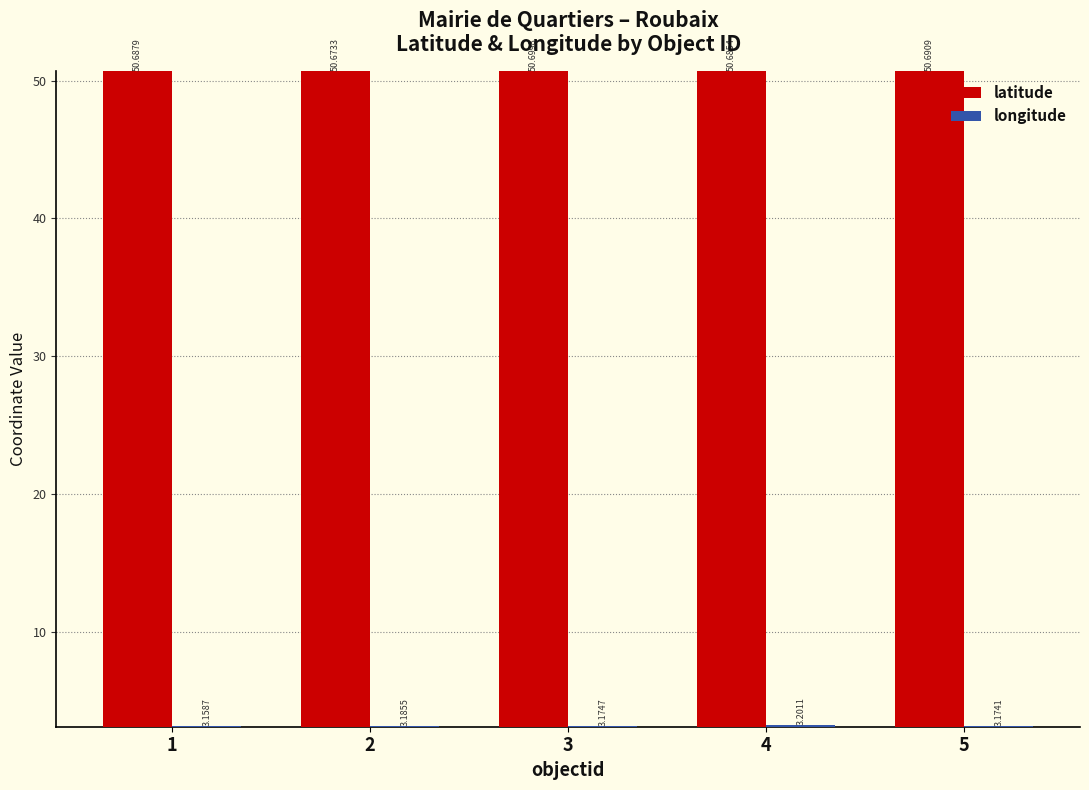

Which series has the widest spread of values?

longitude